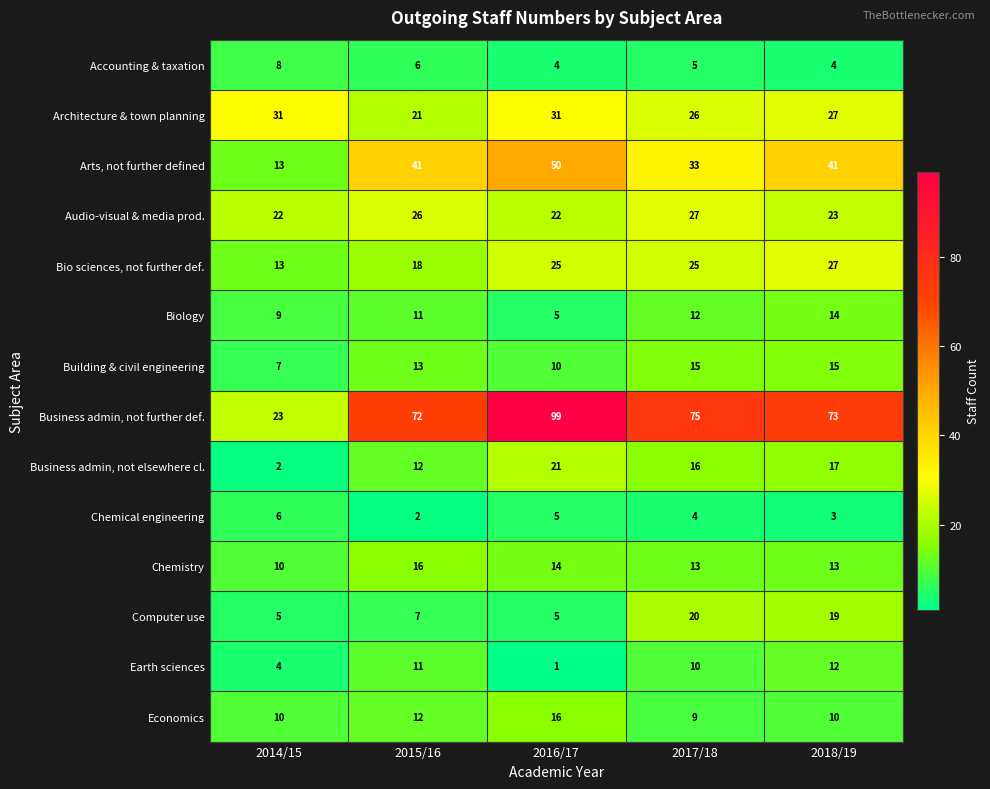

What is the total value across all series at 2018/19?

298